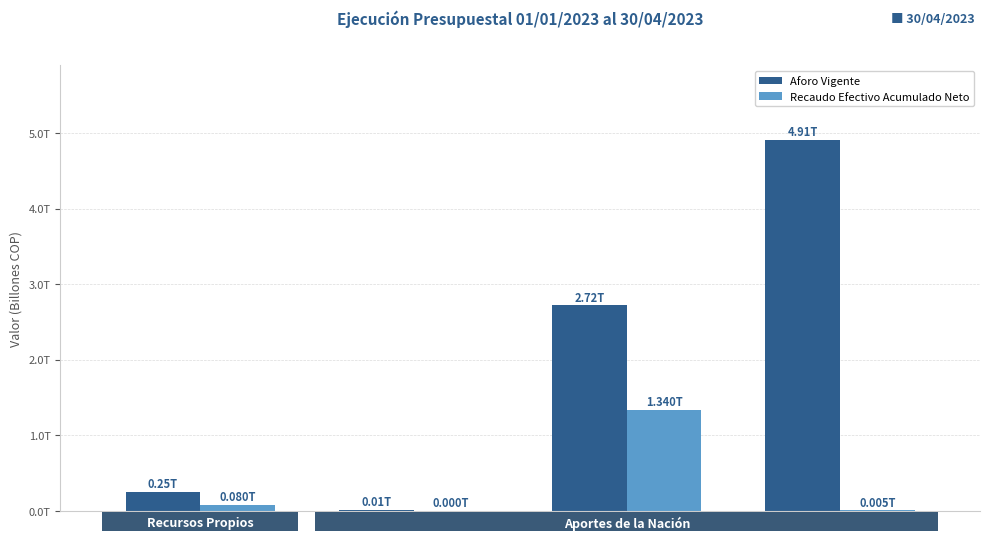

What is the average value of the Aforo Vigente series?

2.0